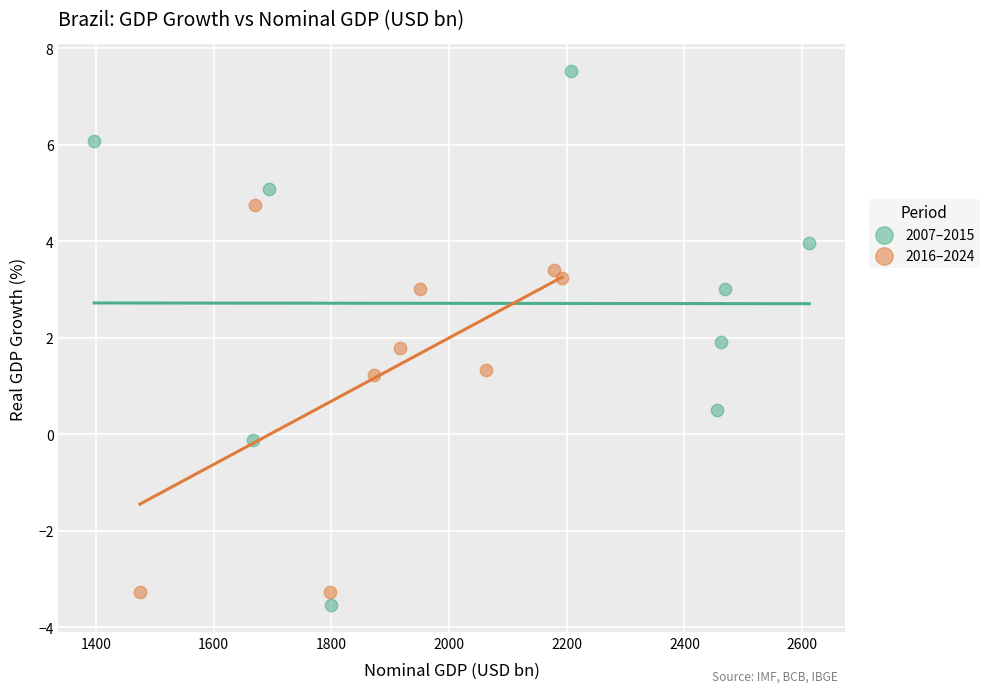

Which series reaches the minimum Y coordinate?

2007–2015